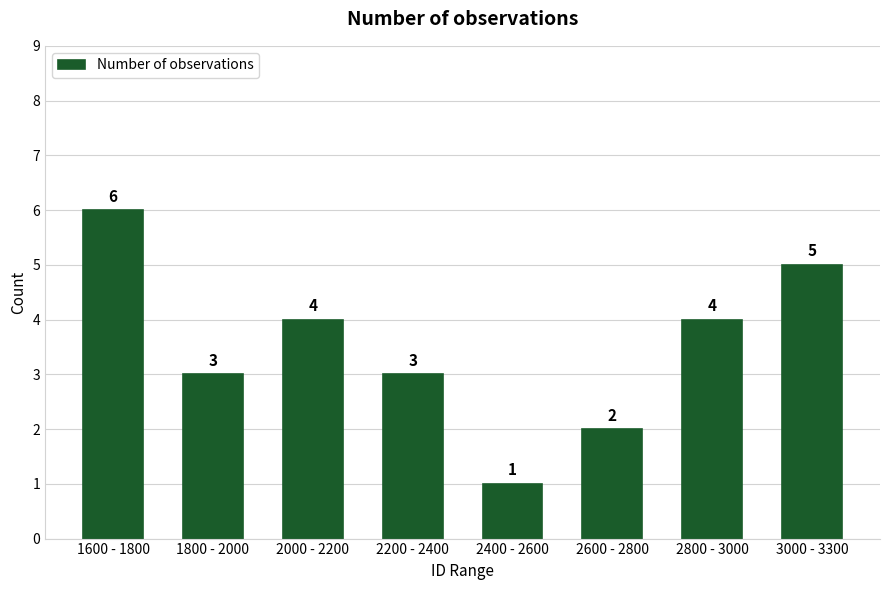

Reading left to right, transcribe all the data shown in this chart.

1600 - 1800=6	1800 - 2000=3	2000 - 2200=4	2200 - 2400=3	2400 - 2600=1	2600 - 2800=2	2800 - 3000=4	3000 - 3300=5